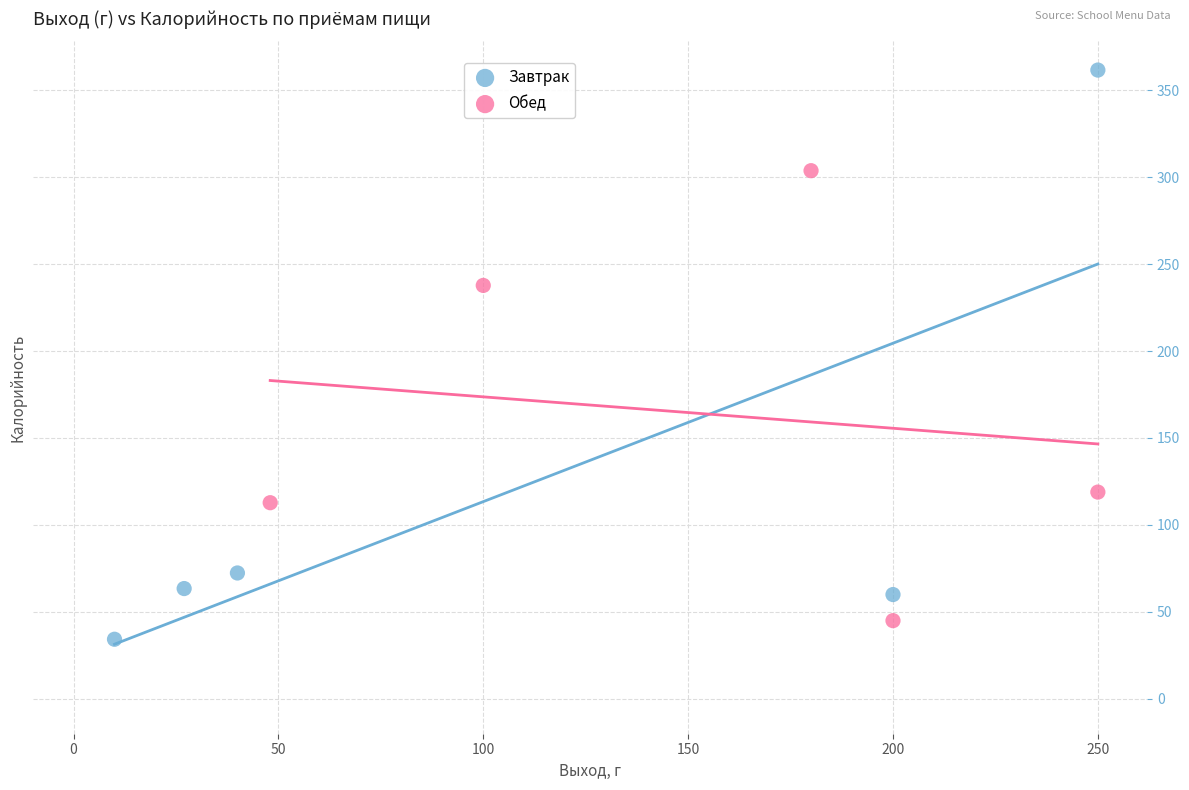

Which series reaches the maximum Y coordinate?

Завтрак